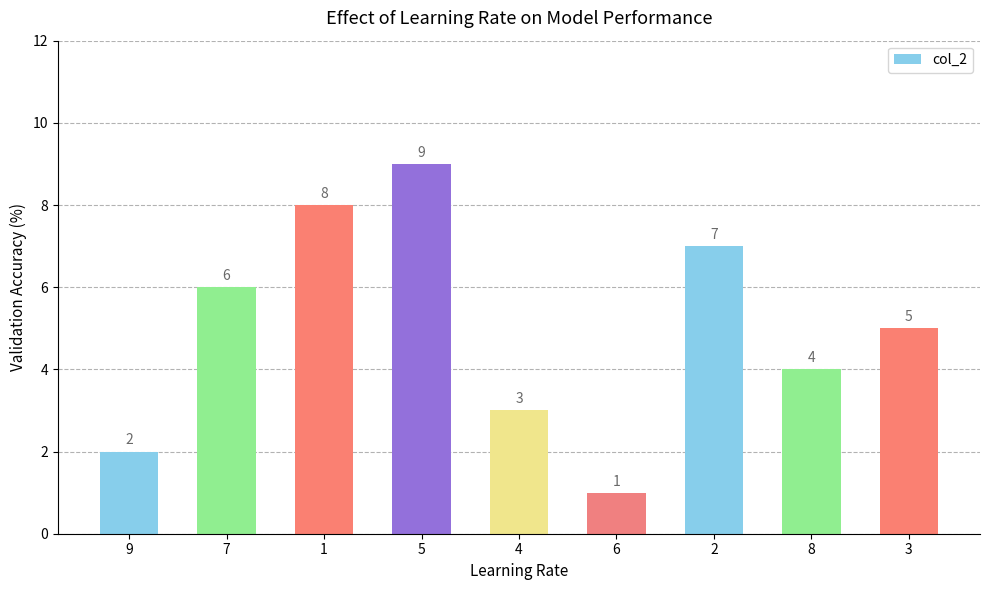

What is the label of the 7th bar from the left?

2